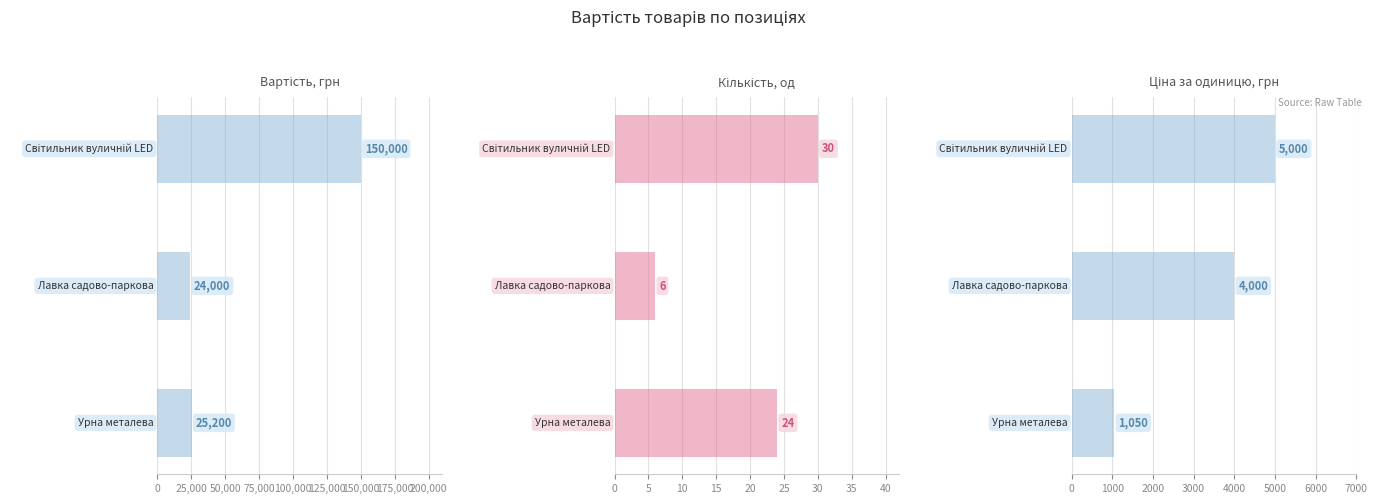

How many values in the Кількість, од series exceed 24?

1